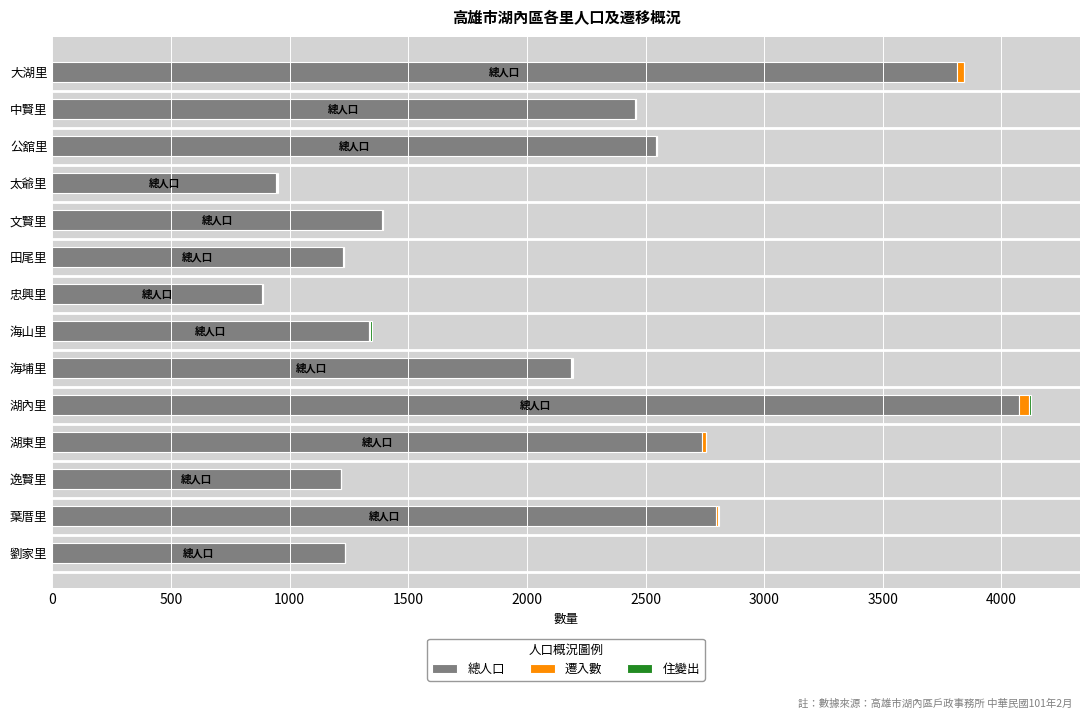

At which label does 總人口 reach its peak?

湖內里